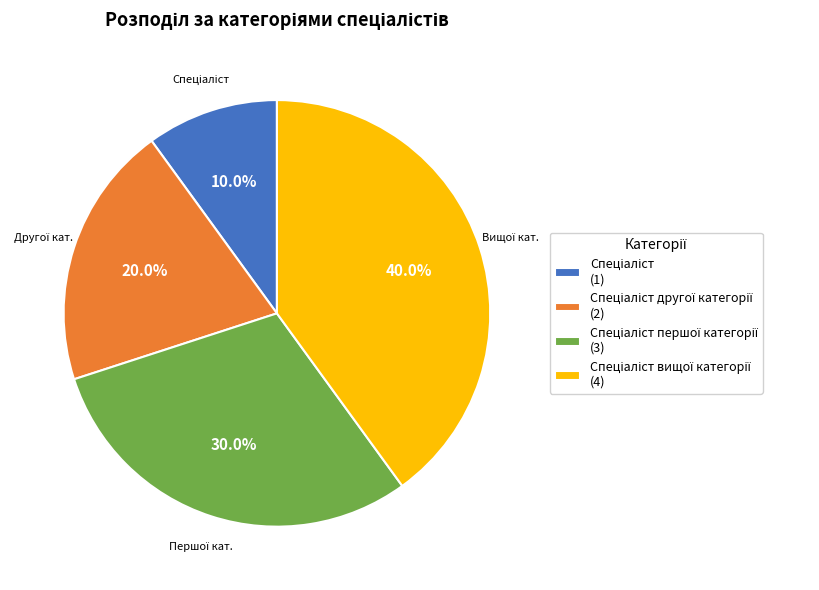

Does any single category account for the majority?

No